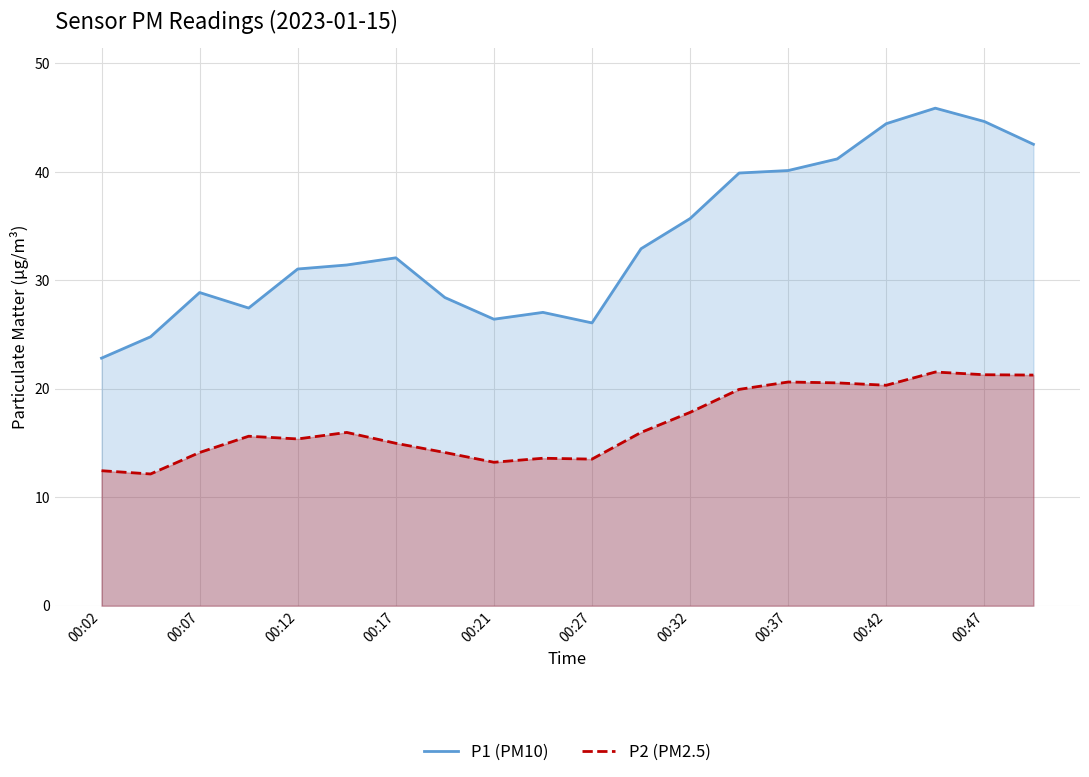

What is the sum of the P2 values at 15 and 17?

42.1